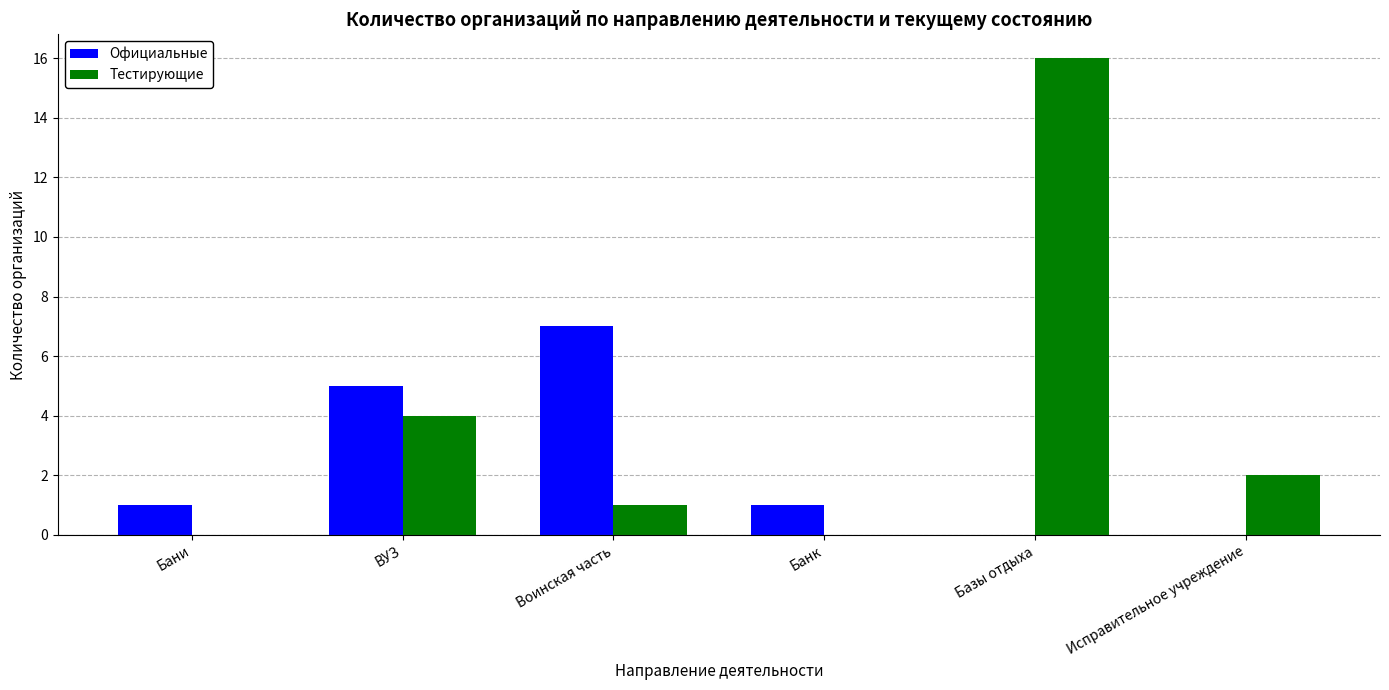

At which label is Тестирующие closest to 8?

ВУЗ